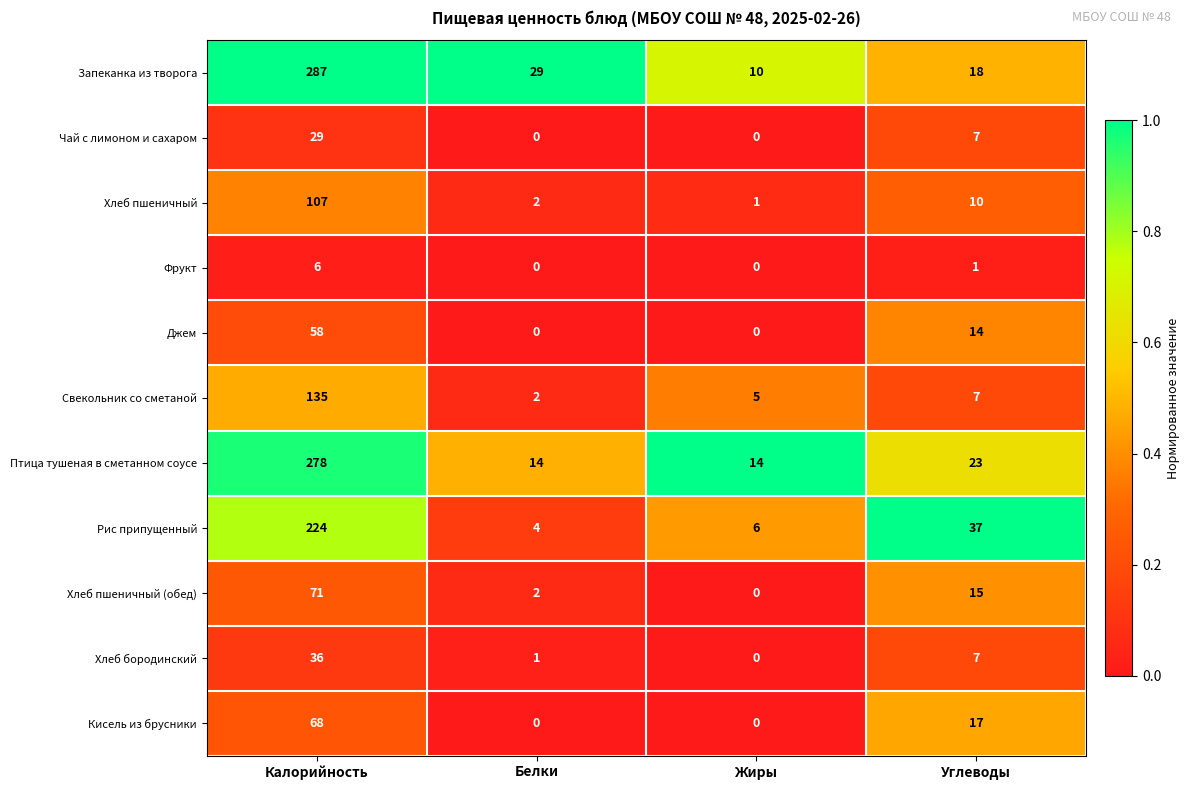

Which series has the largest total across all categories?

Запеканка из творога